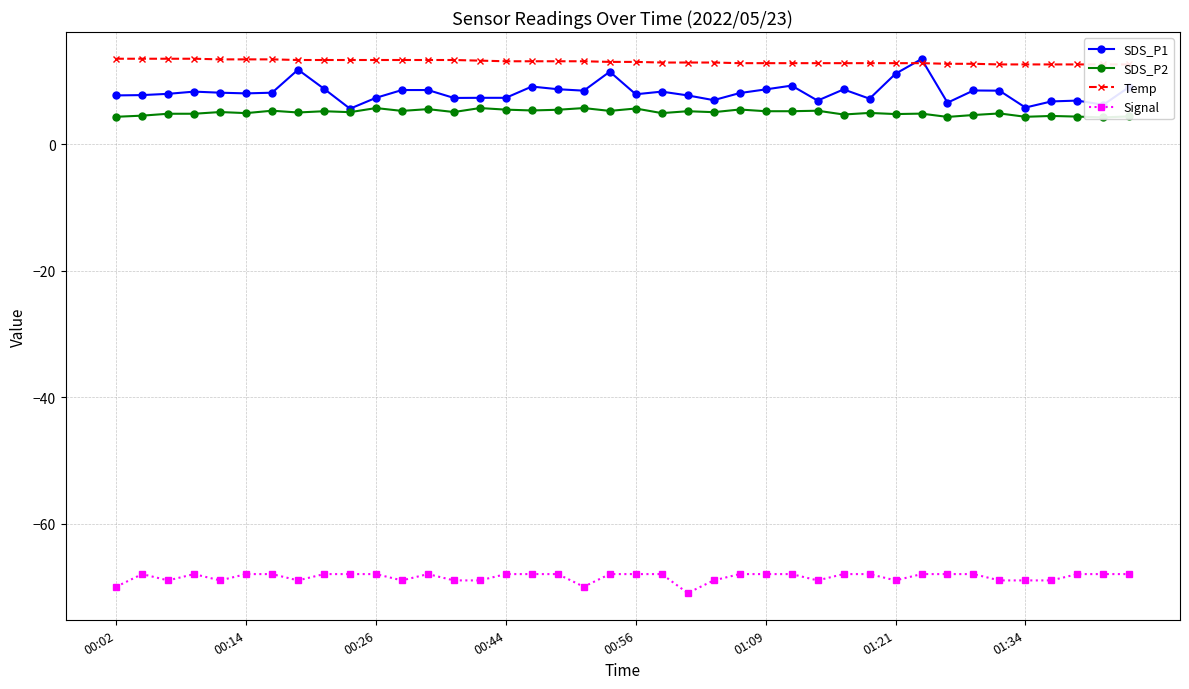

What is the highest value of the Signal series?

-68.0